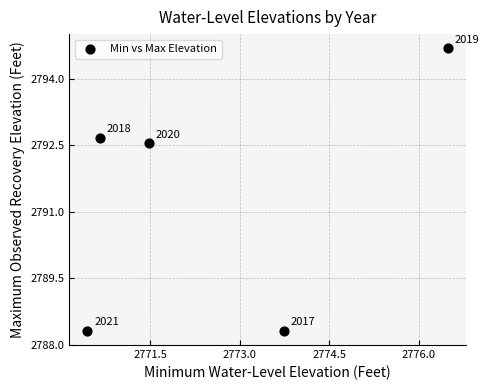

What is the average X value?

2772.6